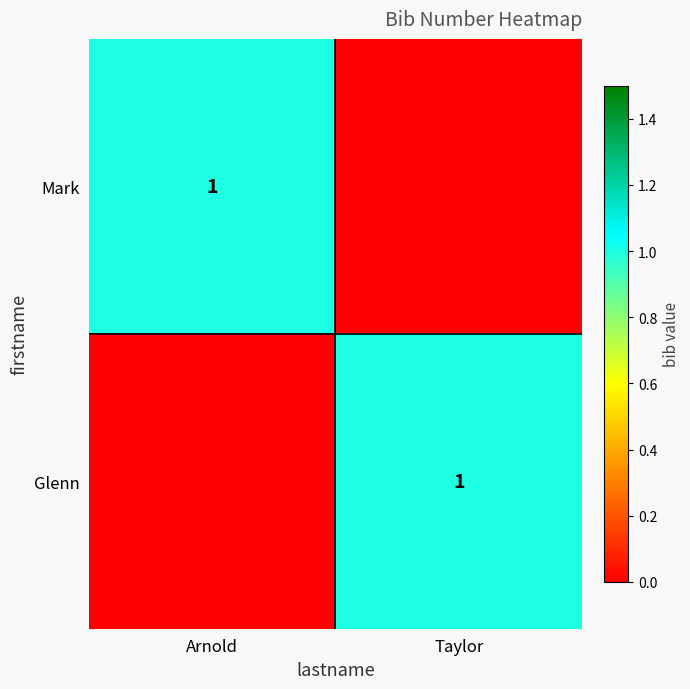

What is the difference between the maximum and minimum values in the Mark series?

1